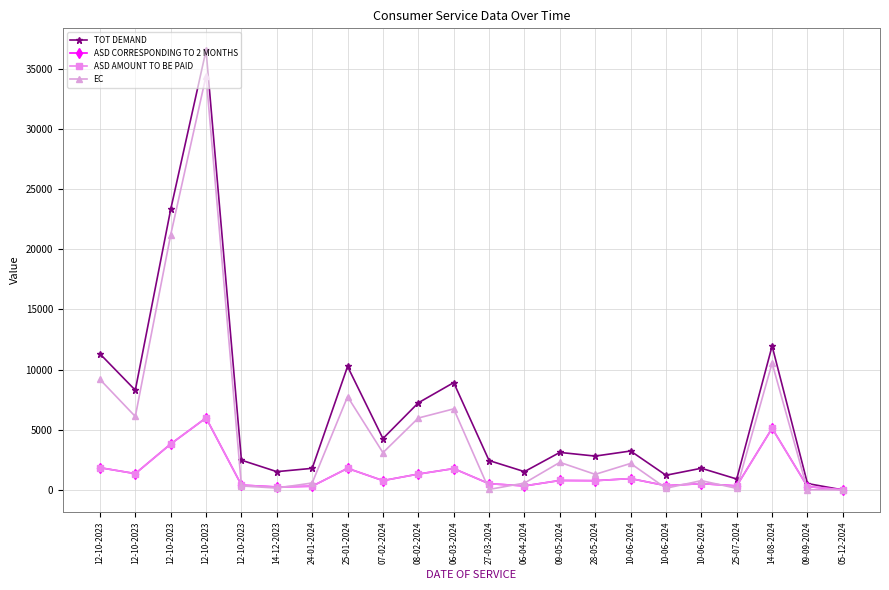

Read the EC value at 10-06-2024.

147.0